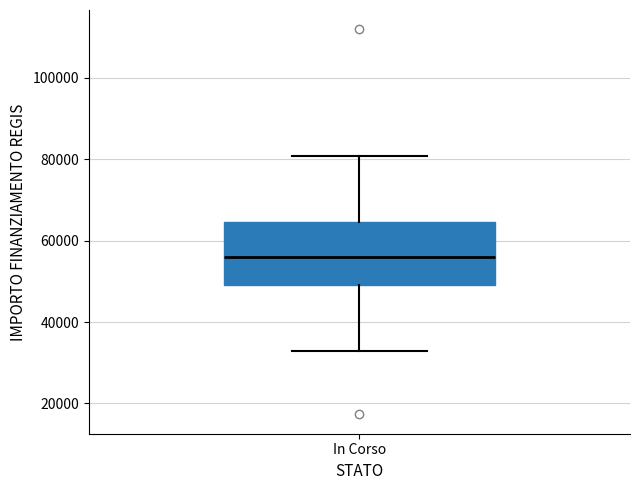

Where is the upper edge of the box for In Corso on the y-axis? The values are not printed on the chart, so give them approximately, as read against the axis.

64000